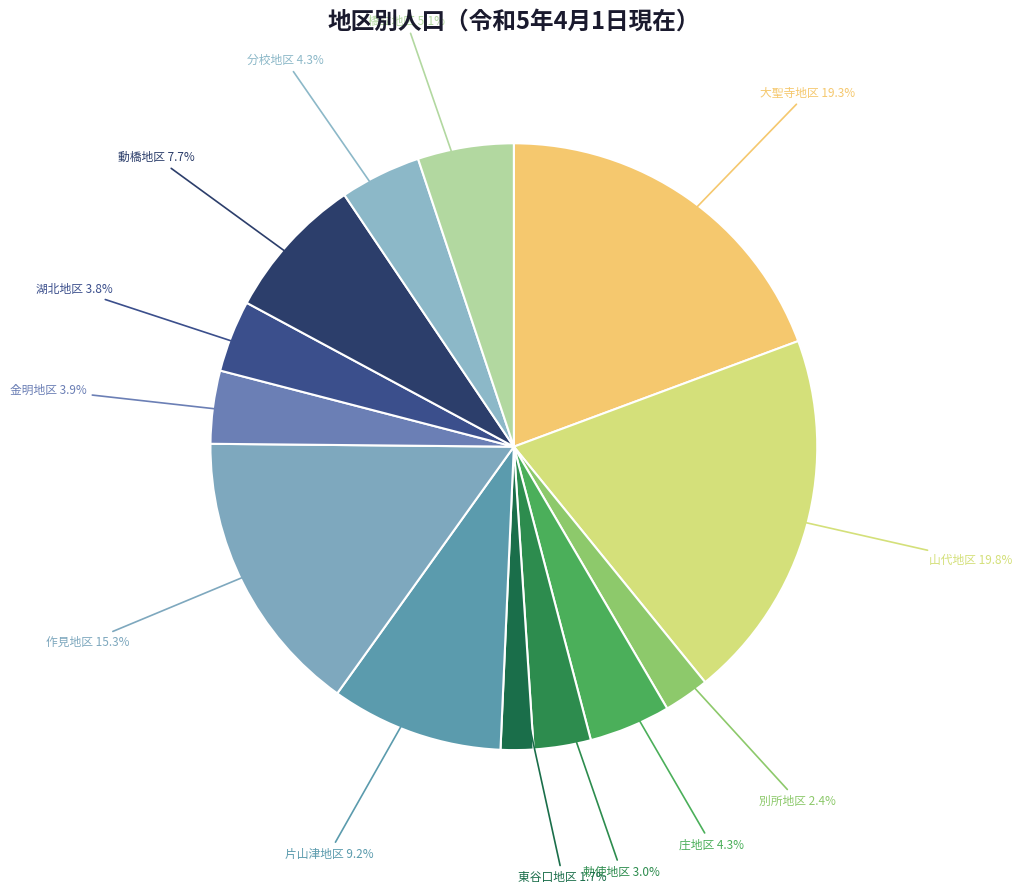

To the nearest percent, what is the difference between the largest and smallest slice percentages?

18%